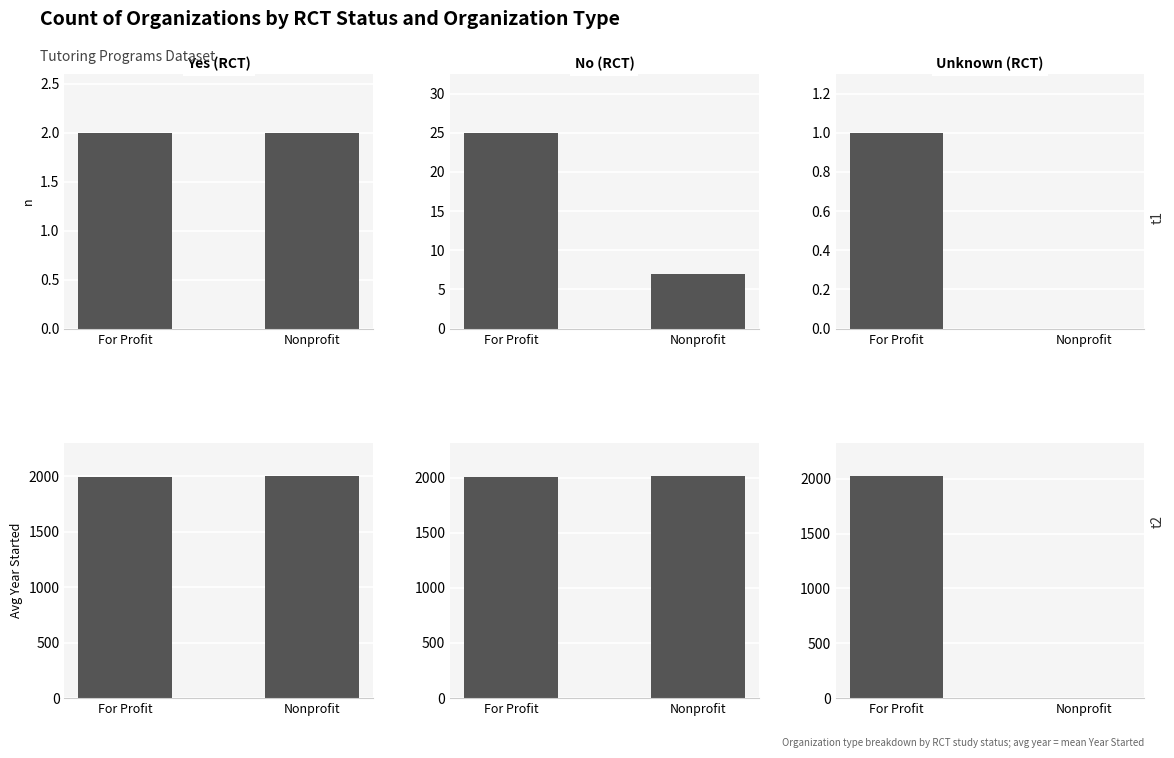

Count the number of categories in the chart.

2